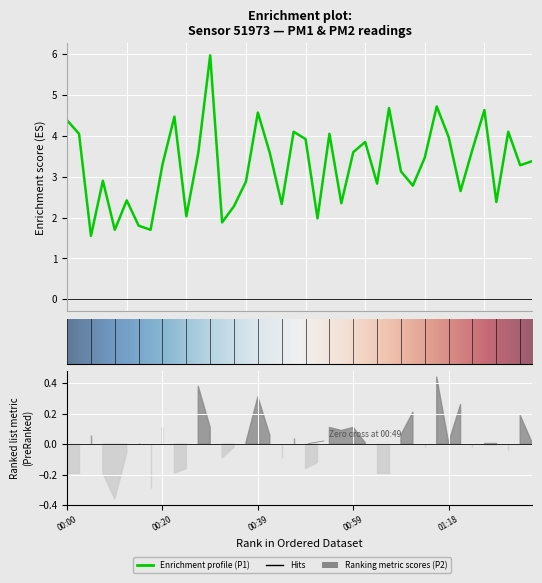

The value at 01:08 is 3.1. True or false?

True